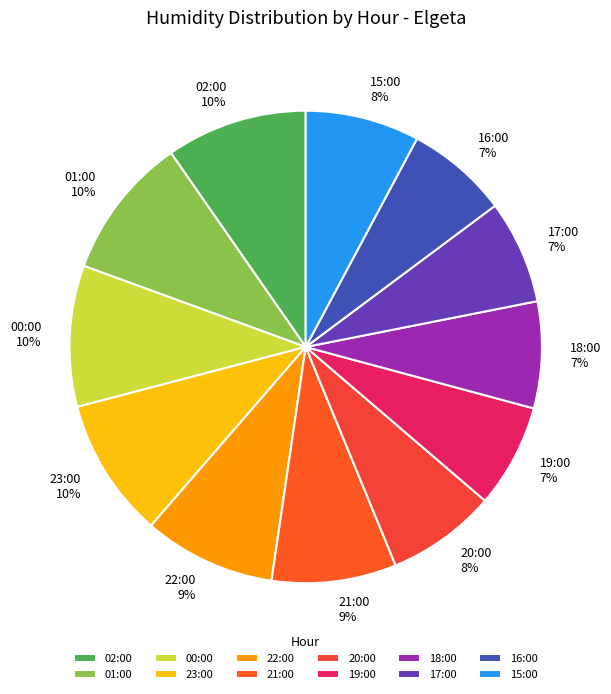

To the nearest percent, what percentage of the pie is 15:00?

8%